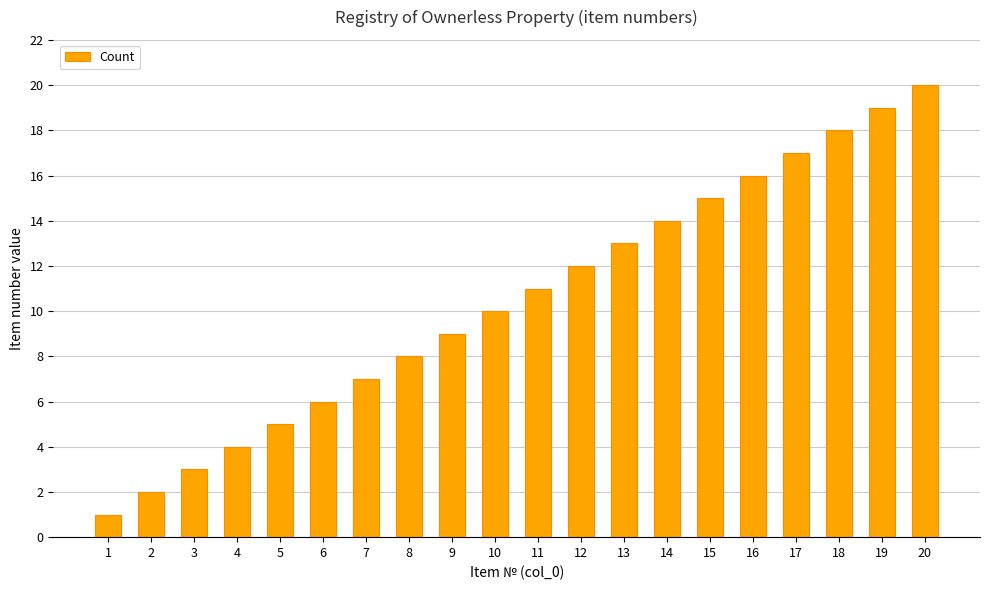

What is the value of the 7th bar from the left?

7